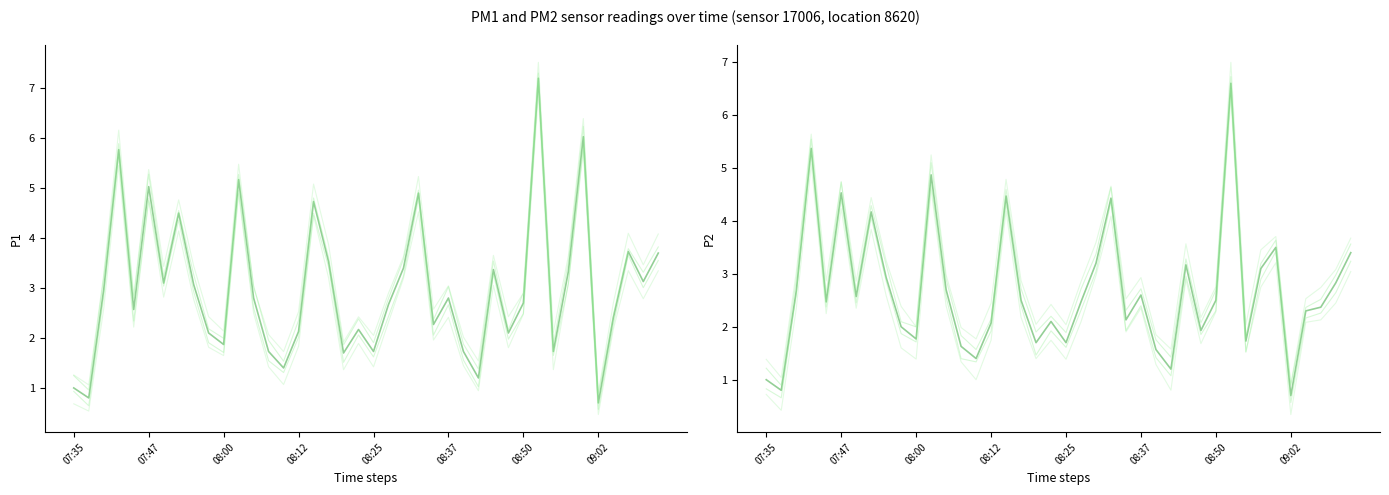

What is the sum of all P2 values?

113.6